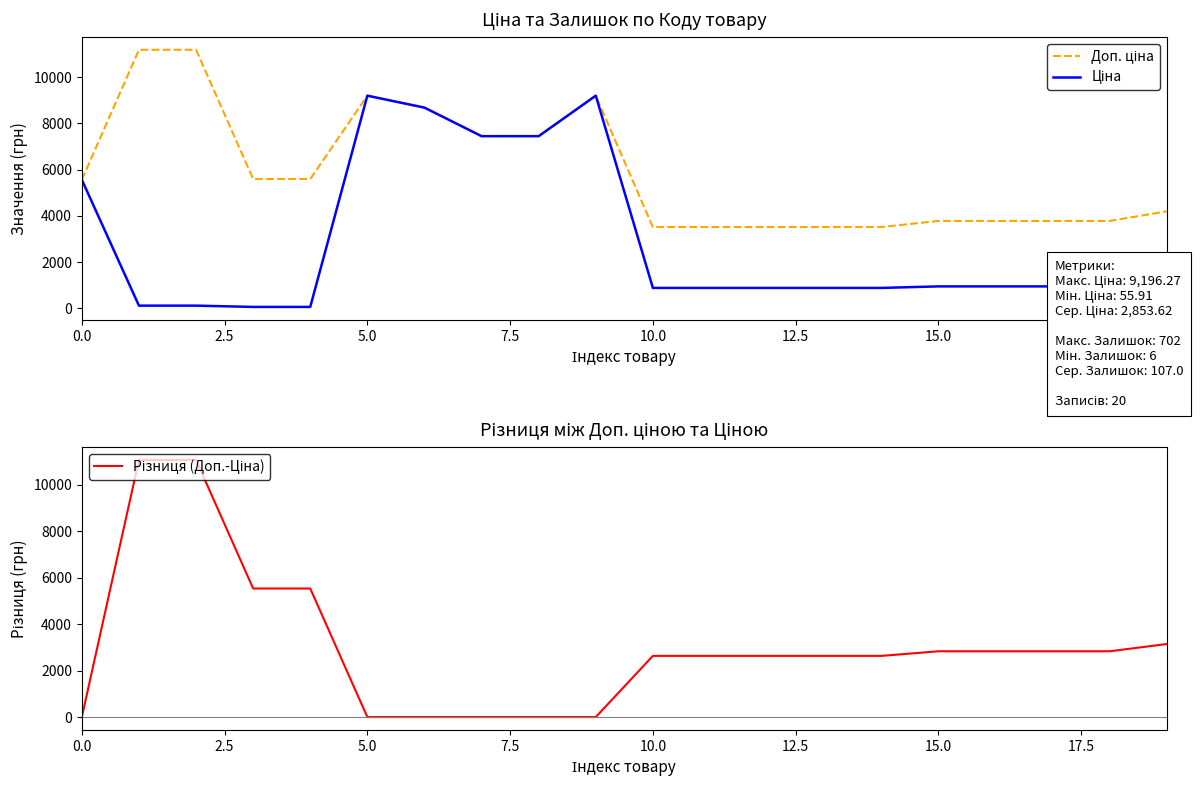

Reading left to right, what are all the values shown in this chart?

Доп. ціна: 5560.3	11182.0	11182.0	5591.0	5591.0	9196.3	8679.5	7444.6	7444.6	9196.3	3511.9	3511.9	3511.9	3511.9	3511.9	3777.0	3777.0	3777.0	3777.0	4193.5
Ціна: 5560.3	111.8	111.8	55.9	55.9	9196.3	8679.5	7444.6	7444.6	9196.3	878.0	878.0	878.0	878.0	878.0	944.2	944.2	944.2	944.2	1048.4
Різниця (Доп.-Ціна): 0.0	11070.2	11070.2	5535.1	5535.1	0.0	0.0	0.0	0.0	0.0	2633.9	2633.9	2633.9	2633.9	2633.9	2832.7	2832.7	2832.7	2832.7	3145.1